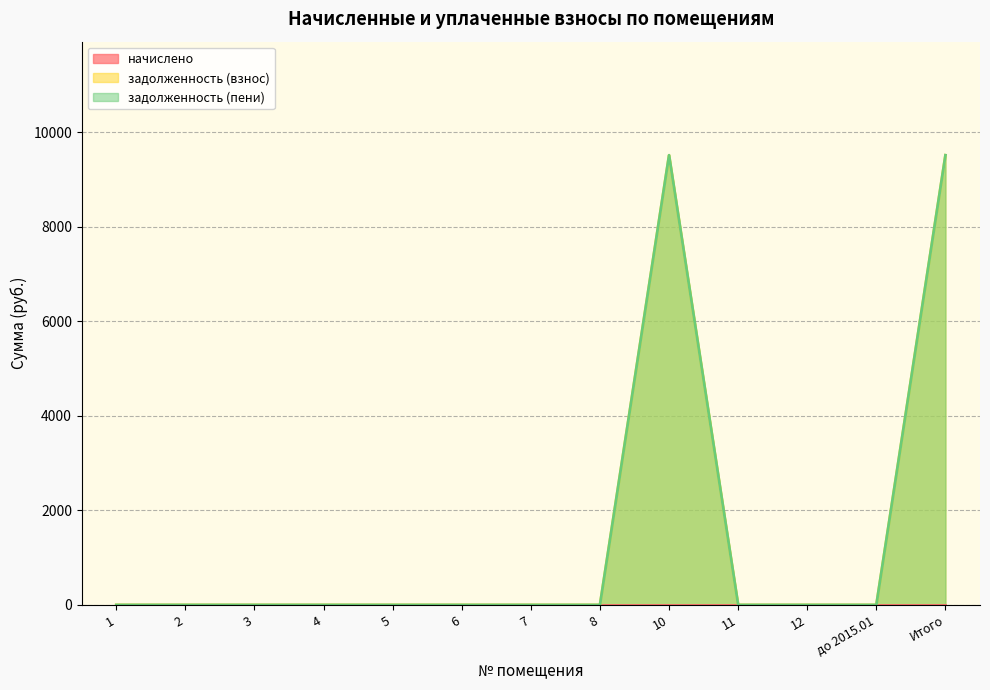

Which series has the largest range (max minus min)?

задолженность (взнос)